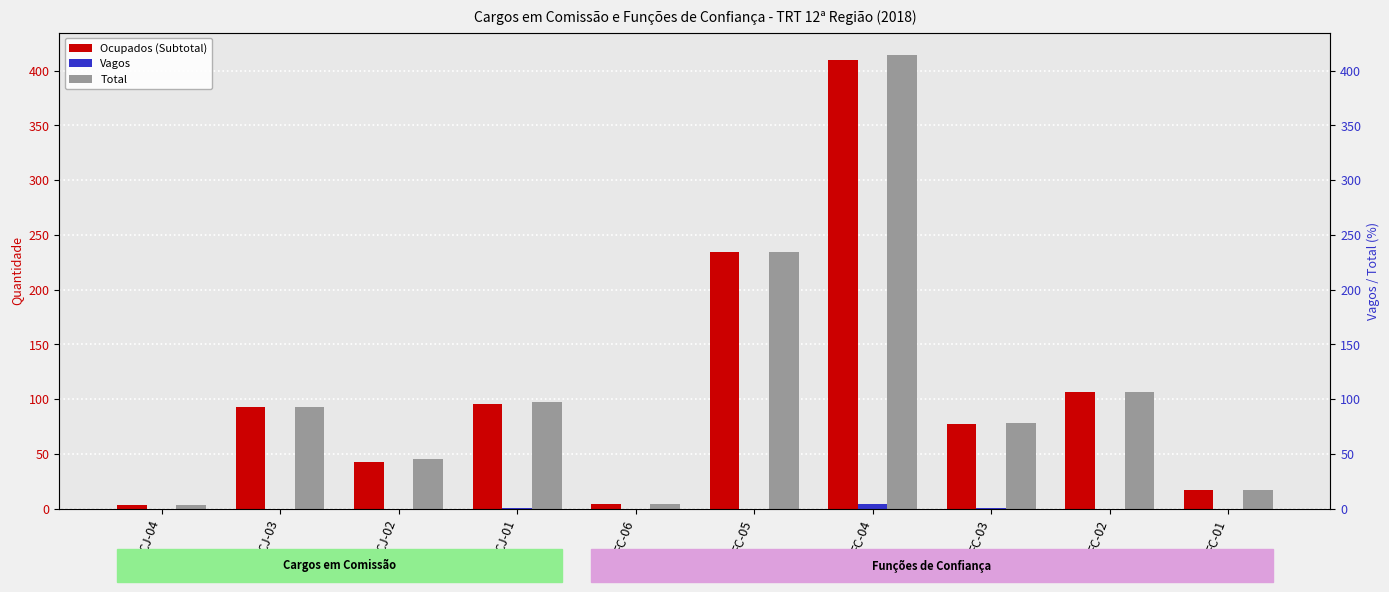

How many values in the Ocupados (Subtotal) series are below 93?

5